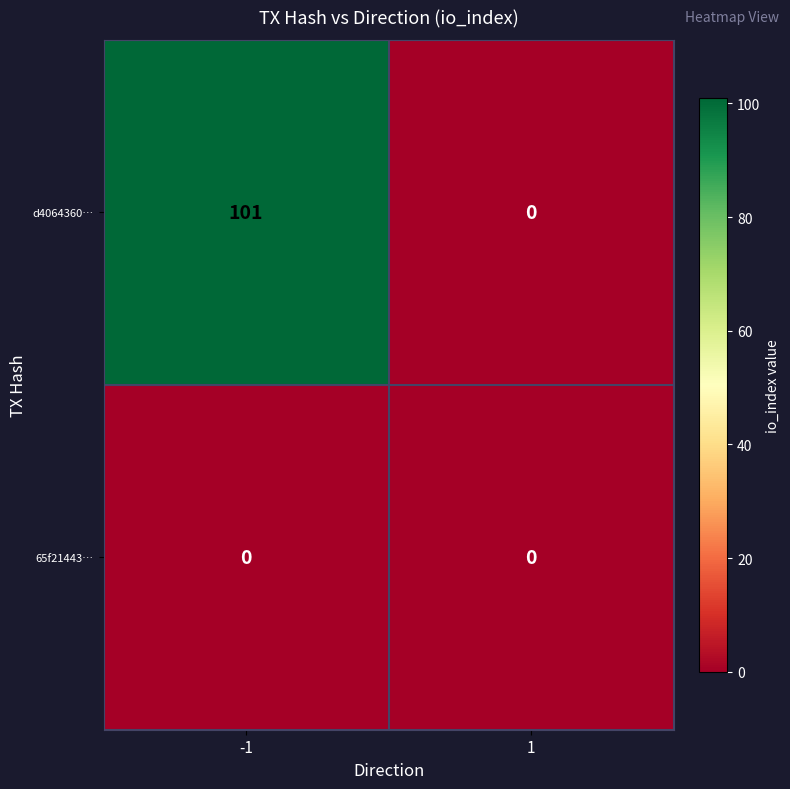

Rank the series by their maximum value, from lowest to highest.

65f21443…, d4064360…